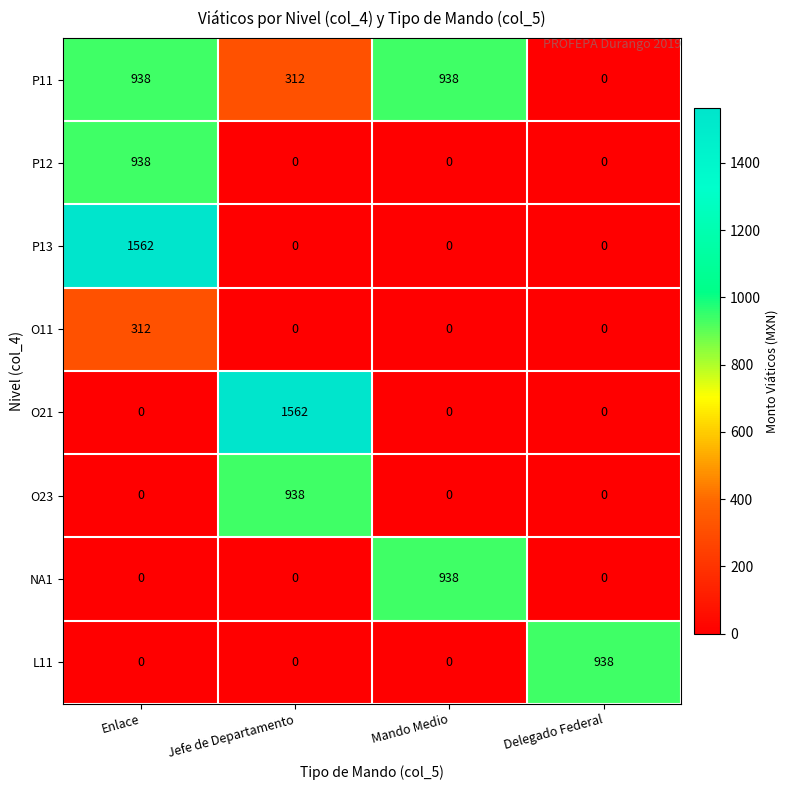

What is the difference between the highest and lowest values at Delegado Federal?

938